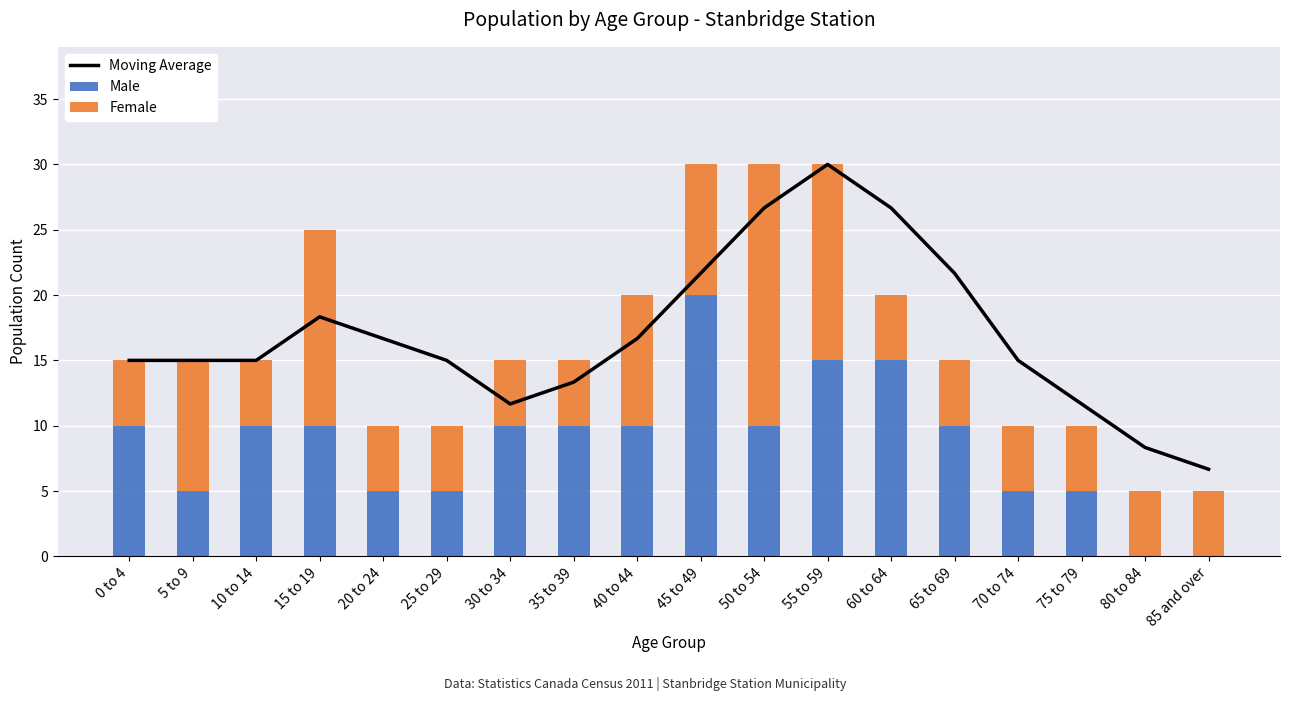

What are all the series names shown in the legend?

Moving Average, Male, Female